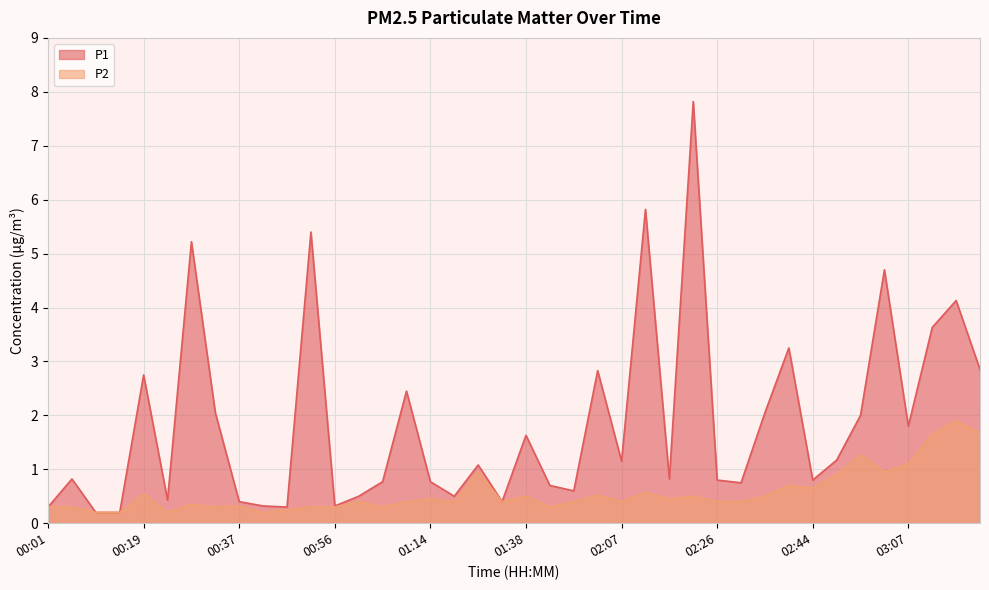

Count the number of data series in this chart.

2